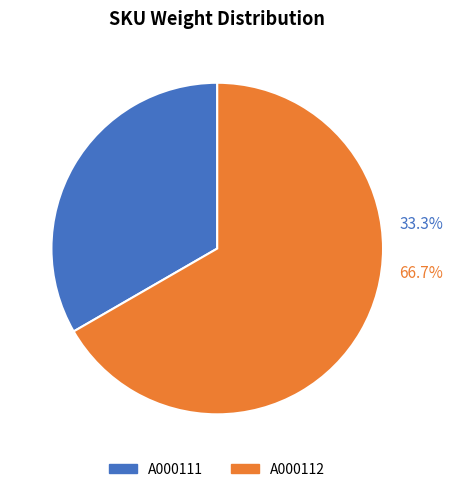

What is the largest slice in the pie chart?

A000112